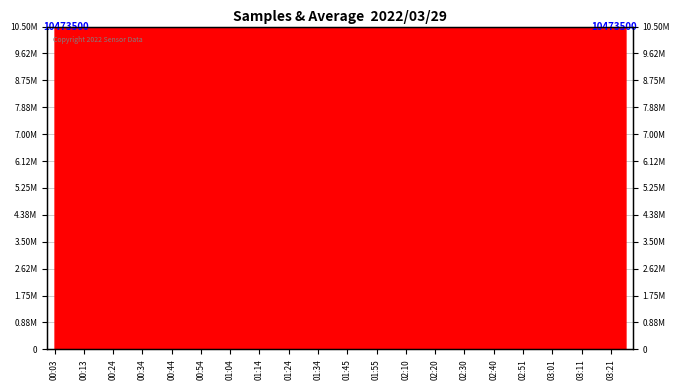

Is it true that the value at 03:01 is 10475519?

True